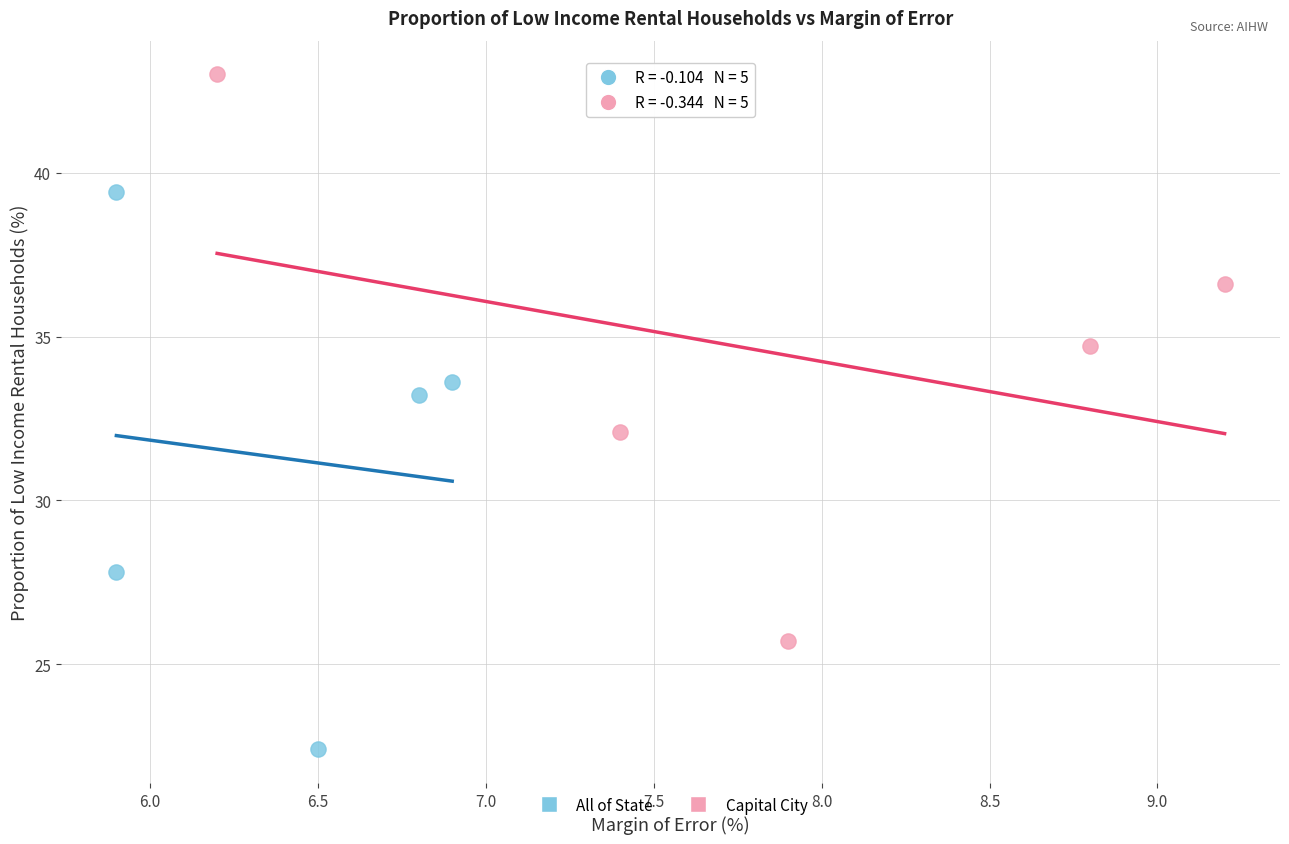

Which series has the widest spread of Y values?

Capital City